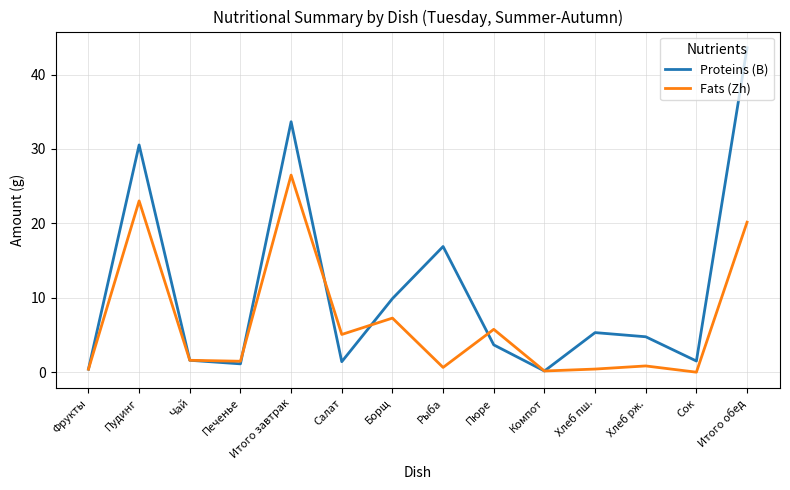

Rank the series by their average value, from lowest to highest.

Fats (Zh), Proteins (B)